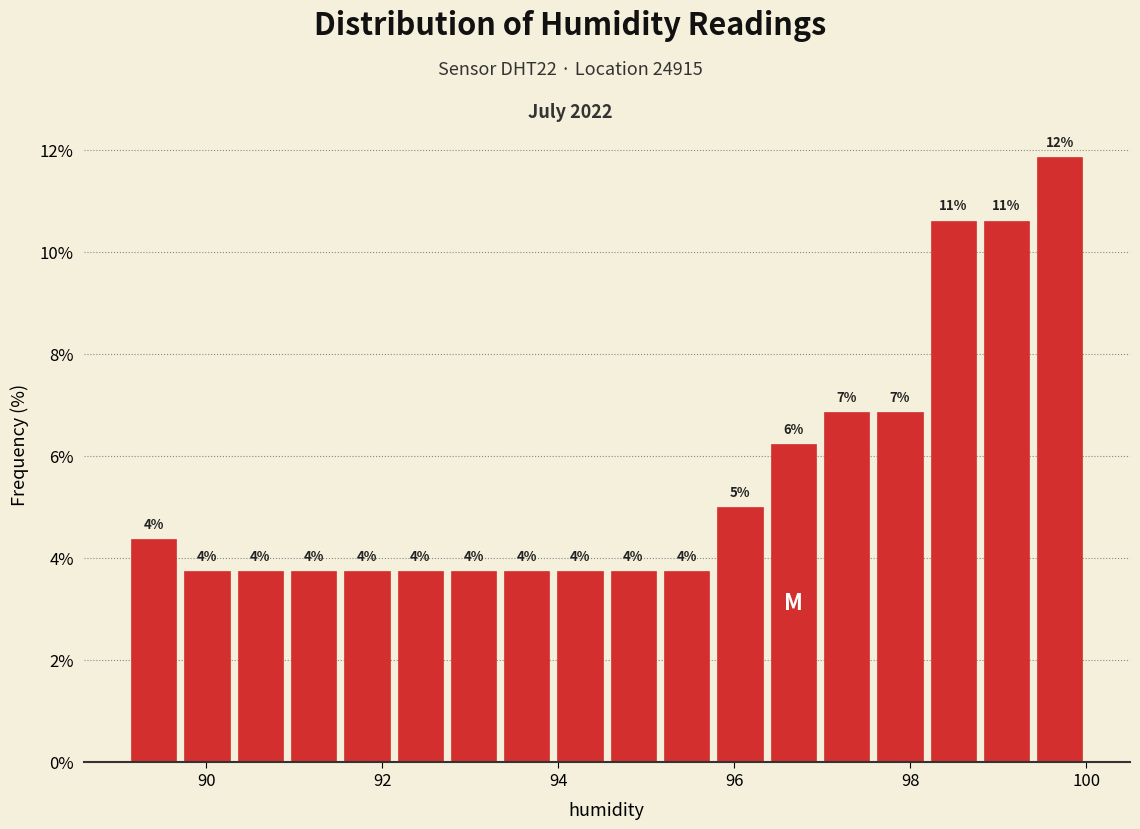

Read against the x-axis, roughly where is the centre of the tallest bar?

99.6